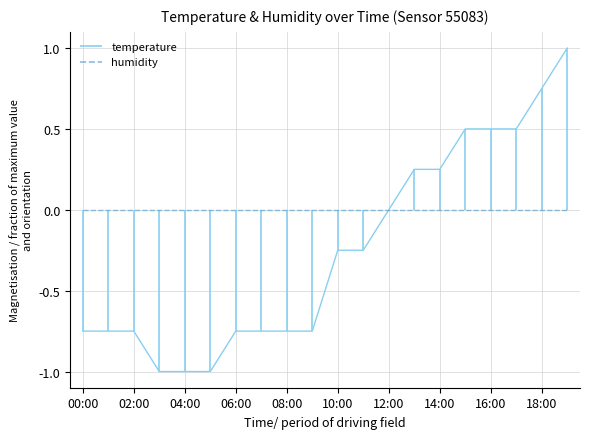

Does the chart display data point markers on the line(s)?

No